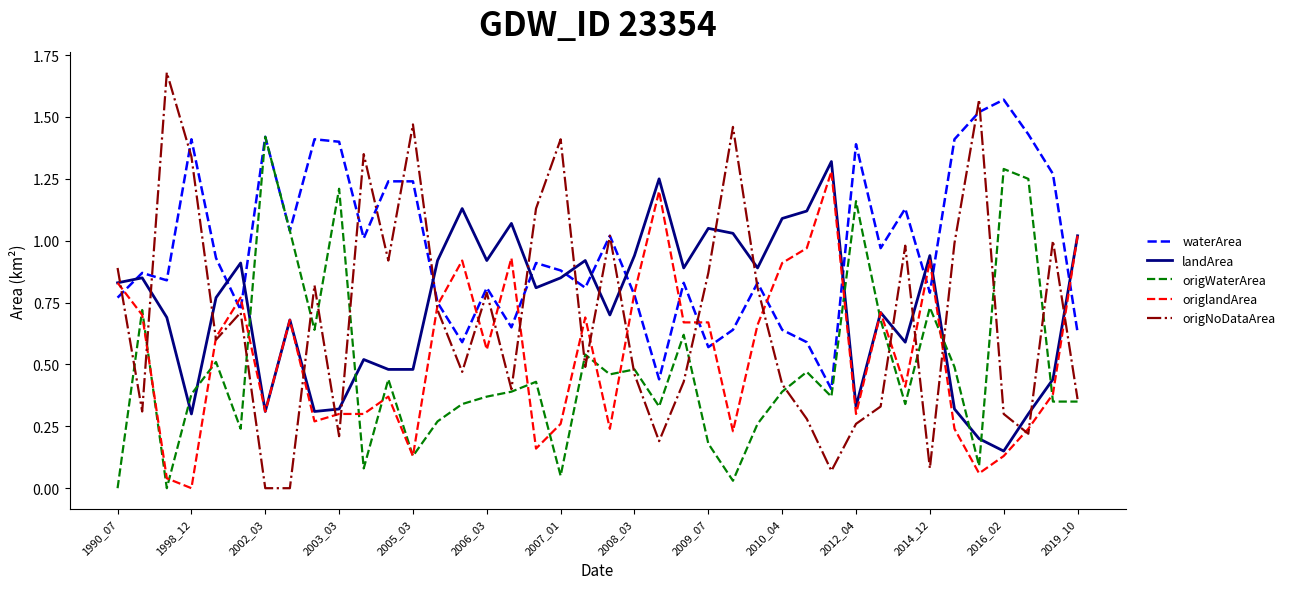

Is this an area chart (filled region under the line)?

No